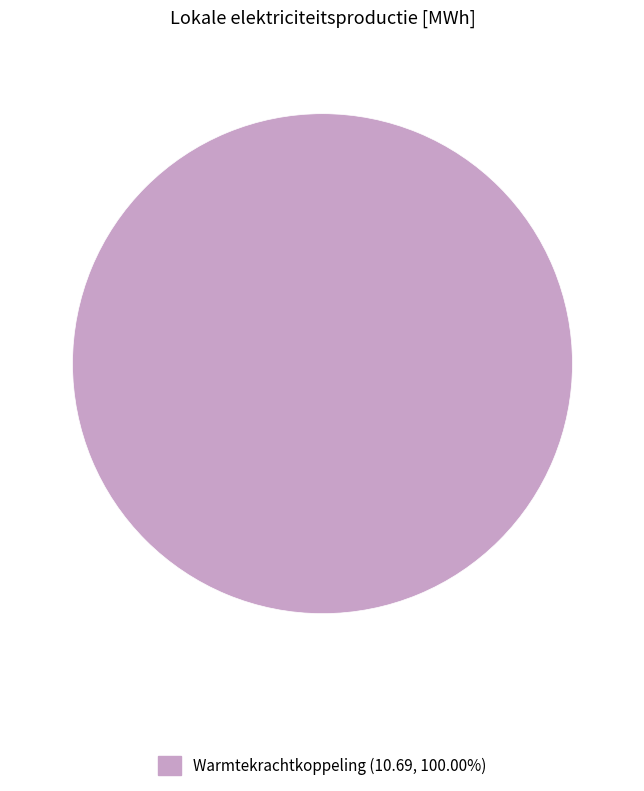

Does any single category account for the majority?

Yes